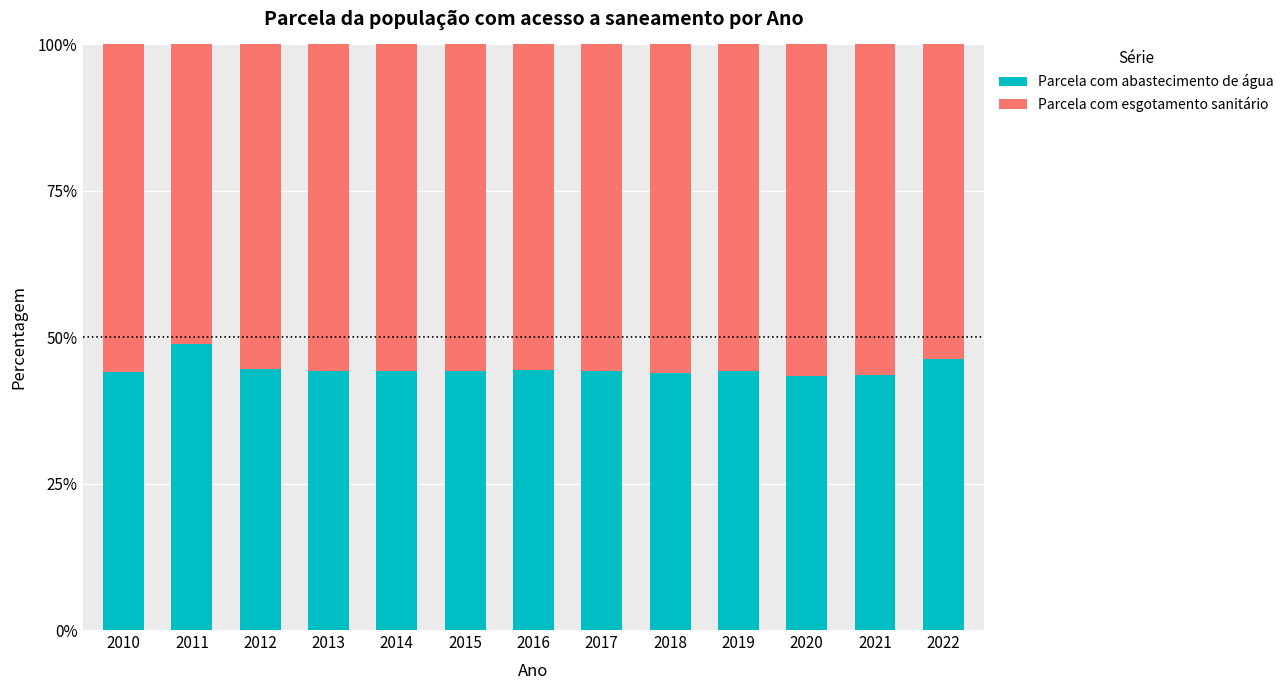

What are all the series names shown in the legend?

Parcela com abastecimento de água, Parcela com esgotamento sanitário